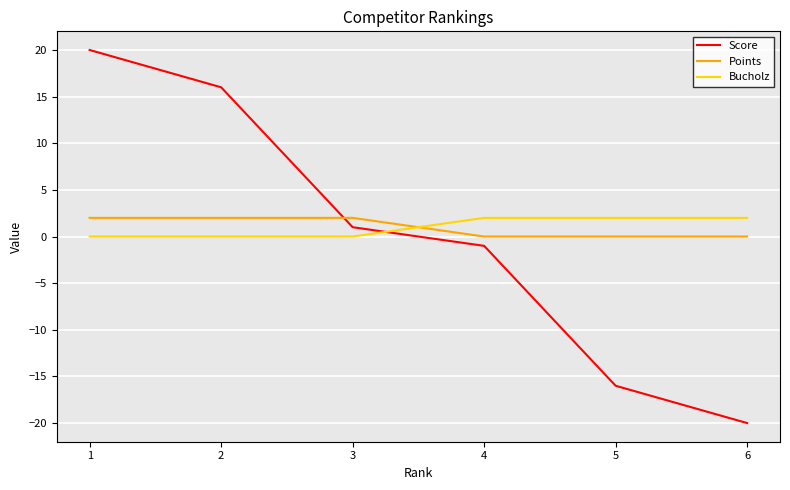

Where does the Score series first go above 1?

1